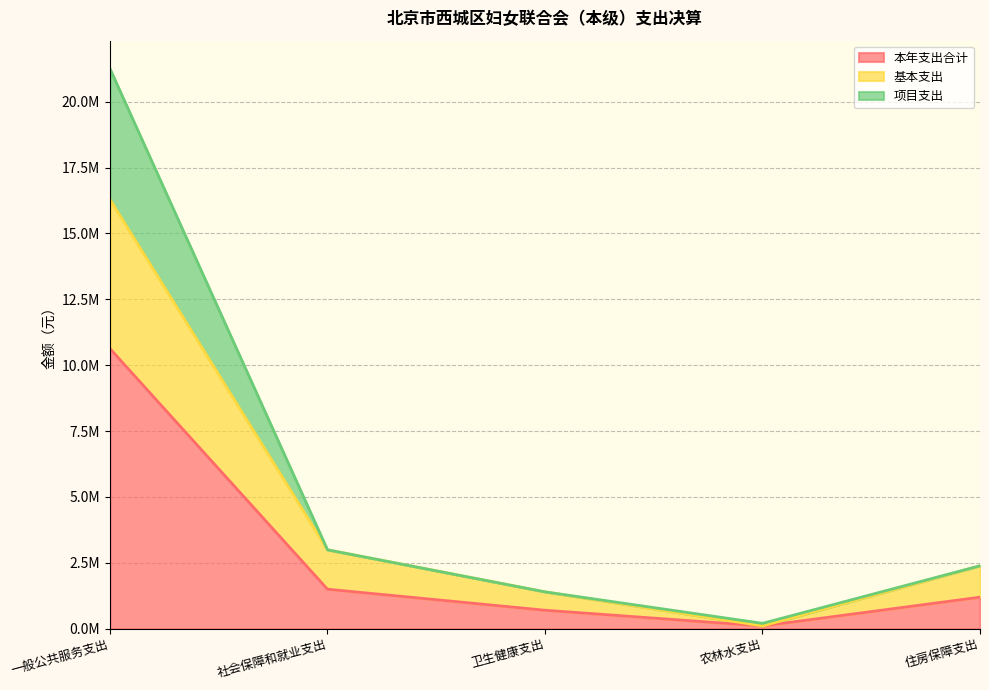

What is the difference between the 基本支出 values at 一般公共服务支出 and 卫生健康支出?

14892782.1